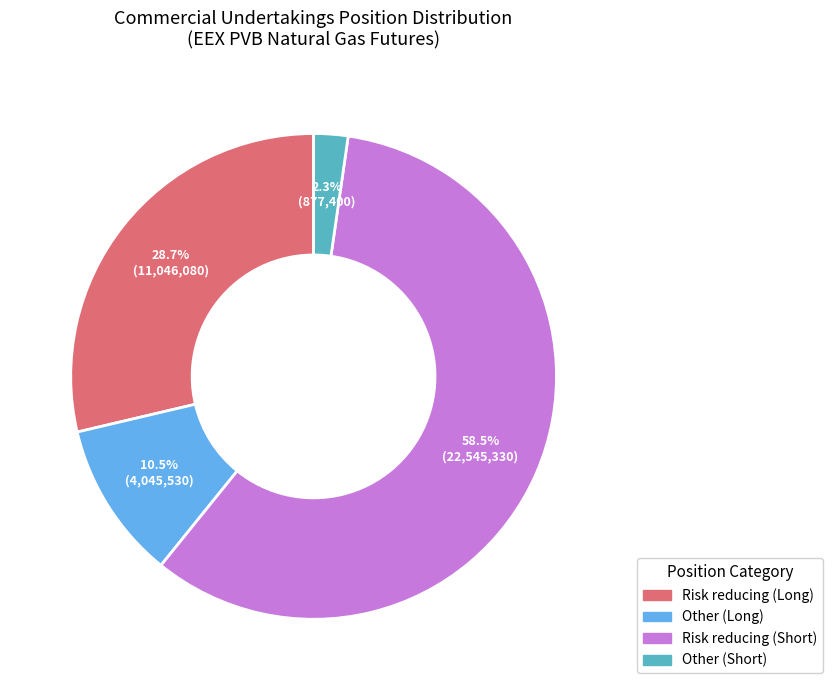

Combined, do Risk reducing (Long) and Risk reducing (Short) account for over 50%?

Yes